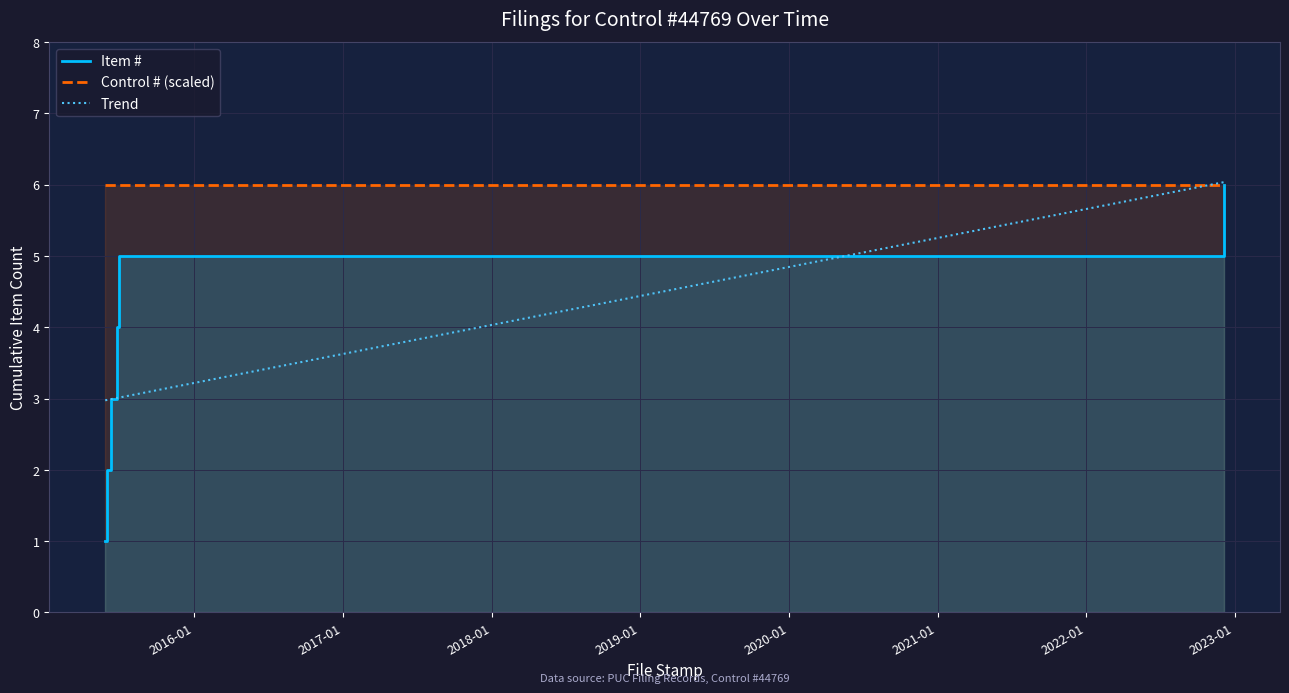

What is the highest value of the Trend series?

6.0